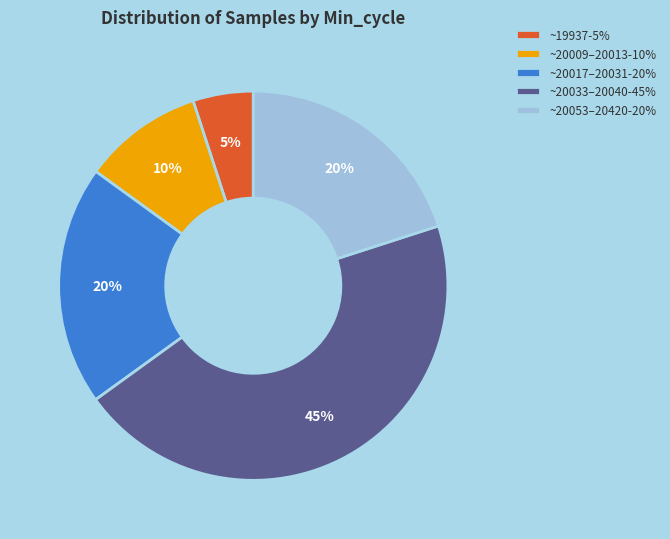

Is it true that ~20017–20031-20% is 20% of the pie?

True